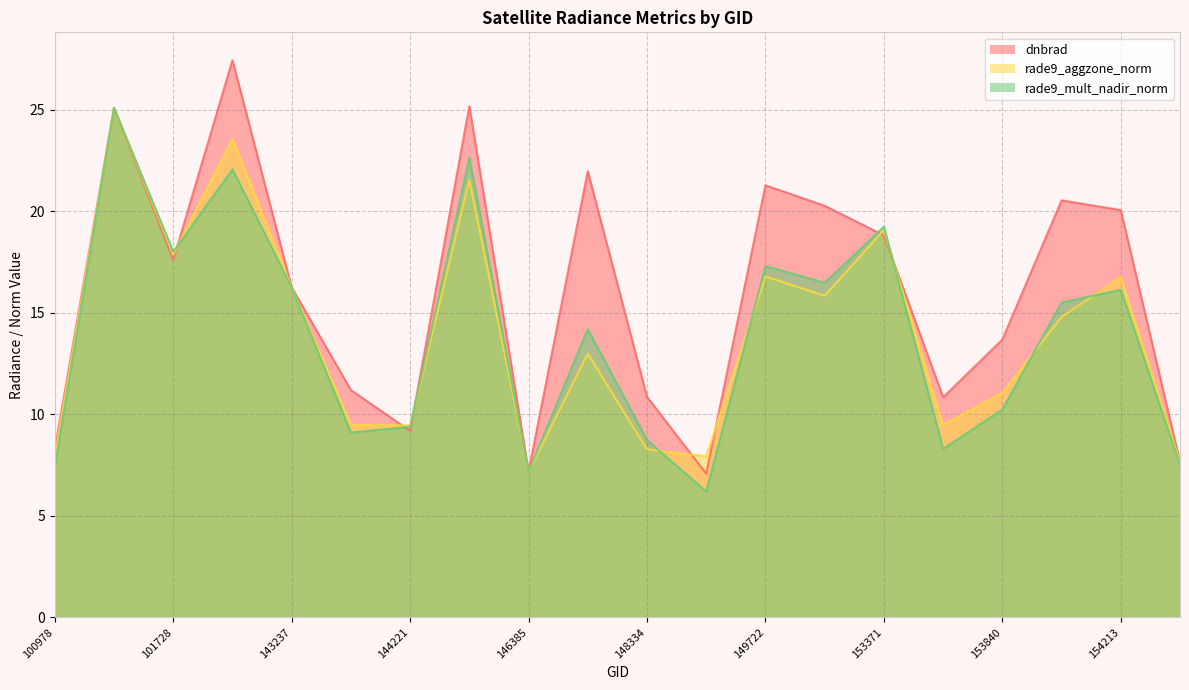

Rank the categories by dnbrad value from lowest to highest.

148741, 146385, 154406, 100978, 144221, 153652, 148334, 143430, 153840, 143237, 101728, 153371, 154213, 152628, 154022, 149722, 147913, 101102, 146194, 102352